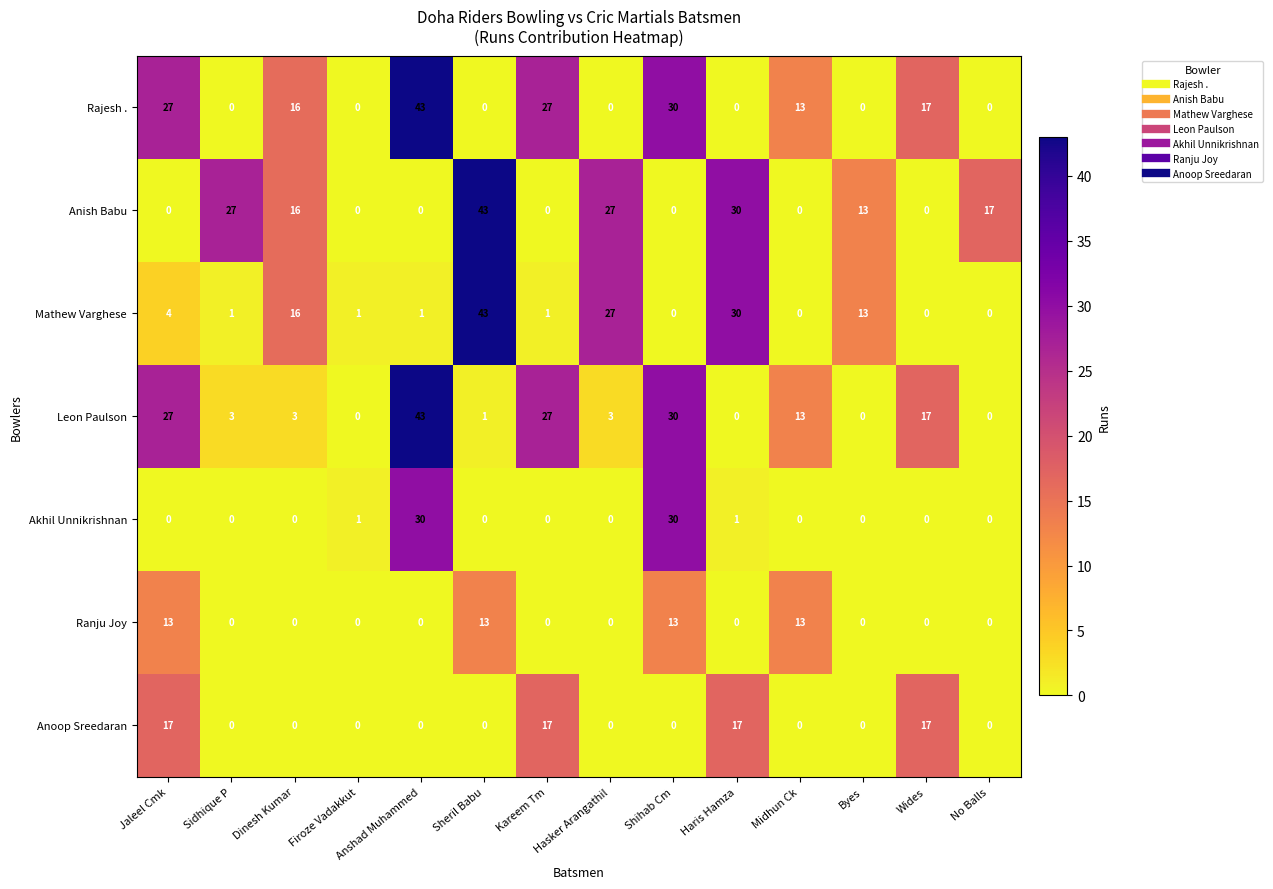

What is the greatest value displayed?

43